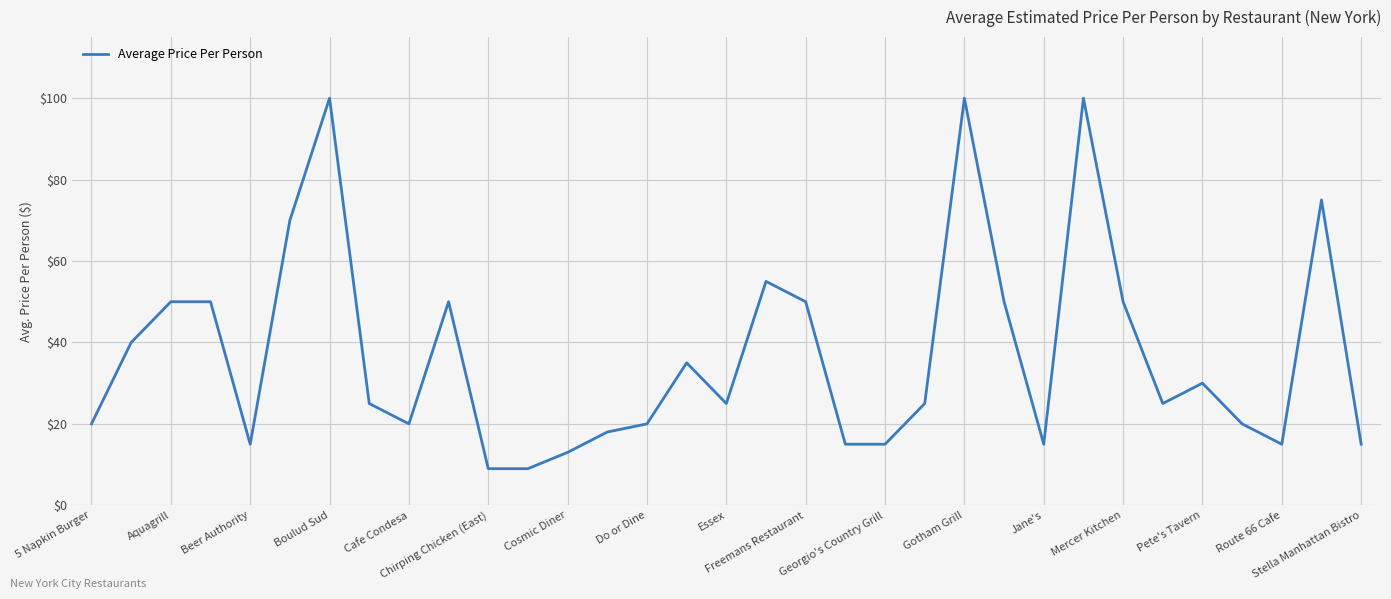

What is the maximum value shown in the chart?

100